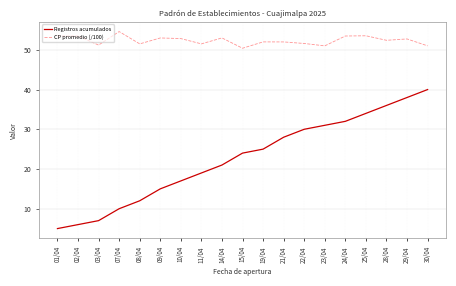

At 03/04, list the series in order from smallest to largest.

Registros acumulados, CP promedio (/100)